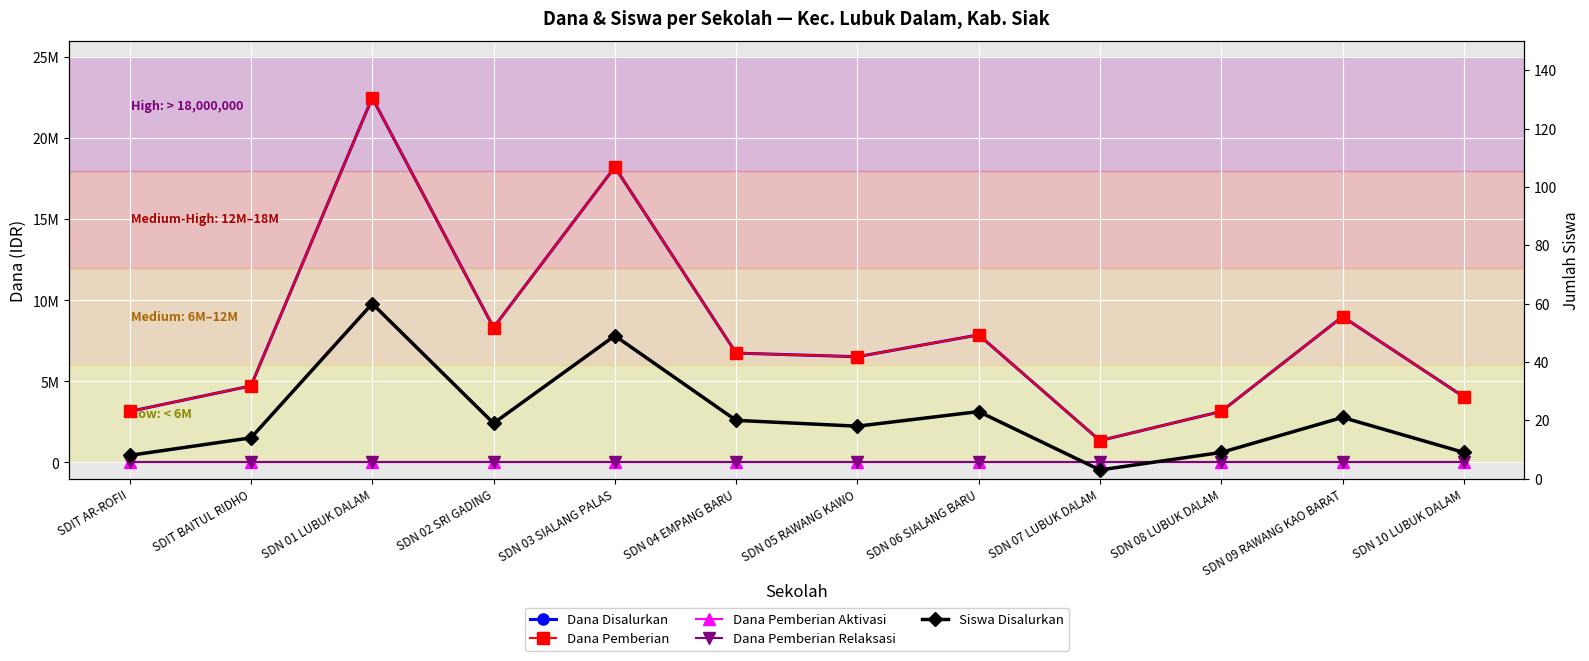

Reading right to left, what are all the values shown in this chart?

Dana Disalurkan: SDN 10 LUBUK DALAM=4050000	SDN 09 RAWANG KAO BARAT=9000000	SDN 08 LUBUK DALAM=3150000	SDN 07 LUBUK DALAM=1350000	SDN 06 SIALANG BARU=7875000	SDN 05 RAWANG KAWO=6525000	SDN 04 EMPANG BARU=6750000	SDN 03 SIALANG PALAS=18225000	SDN 02 SRI GADING=8325000	SDN 01 LUBUK DALAM=22500000	SDIT BAITUL RIDHO=4725000	SDIT AR-ROFII=3150000
Dana Pemberian: SDN 10 LUBUK DALAM=4050000	SDN 09 RAWANG KAO BARAT=9000000	SDN 08 LUBUK DALAM=3150000	SDN 07 LUBUK DALAM=1350000	SDN 06 SIALANG BARU=7875000	SDN 05 RAWANG KAWO=6525000	SDN 04 EMPANG BARU=6750000	SDN 03 SIALANG PALAS=18225000	SDN 02 SRI GADING=8325000	SDN 01 LUBUK DALAM=22500000	SDIT BAITUL RIDHO=4725000	SDIT AR-ROFII=3150000
Dana Pemberian Aktivasi: SDN 10 LUBUK DALAM=0	SDN 09 RAWANG KAO BARAT=0	SDN 08 LUBUK DALAM=0	SDN 07 LUBUK DALAM=0	SDN 06 SIALANG BARU=0	SDN 05 RAWANG KAWO=0	SDN 04 EMPANG BARU=0	SDN 03 SIALANG PALAS=0	SDN 02 SRI GADING=0	SDN 01 LUBUK DALAM=0	SDIT BAITUL RIDHO=0	SDIT AR-ROFII=0
Dana Pemberian Relaksasi: SDN 10 LUBUK DALAM=0	SDN 09 RAWANG KAO BARAT=0	SDN 08 LUBUK DALAM=0	SDN 07 LUBUK DALAM=0	SDN 06 SIALANG BARU=0	SDN 05 RAWANG KAWO=0	SDN 04 EMPANG BARU=0	SDN 03 SIALANG PALAS=0	SDN 02 SRI GADING=0	SDN 01 LUBUK DALAM=0	SDIT BAITUL RIDHO=0	SDIT AR-ROFII=0
Siswa Disalurkan: SDN 10 LUBUK DALAM=9	SDN 09 RAWANG KAO BARAT=21	SDN 08 LUBUK DALAM=9	SDN 07 LUBUK DALAM=3	SDN 06 SIALANG BARU=23	SDN 05 RAWANG KAWO=18	SDN 04 EMPANG BARU=20	SDN 03 SIALANG PALAS=49	SDN 02 SRI GADING=19	SDN 01 LUBUK DALAM=60	SDIT BAITUL RIDHO=14	SDIT AR-ROFII=8